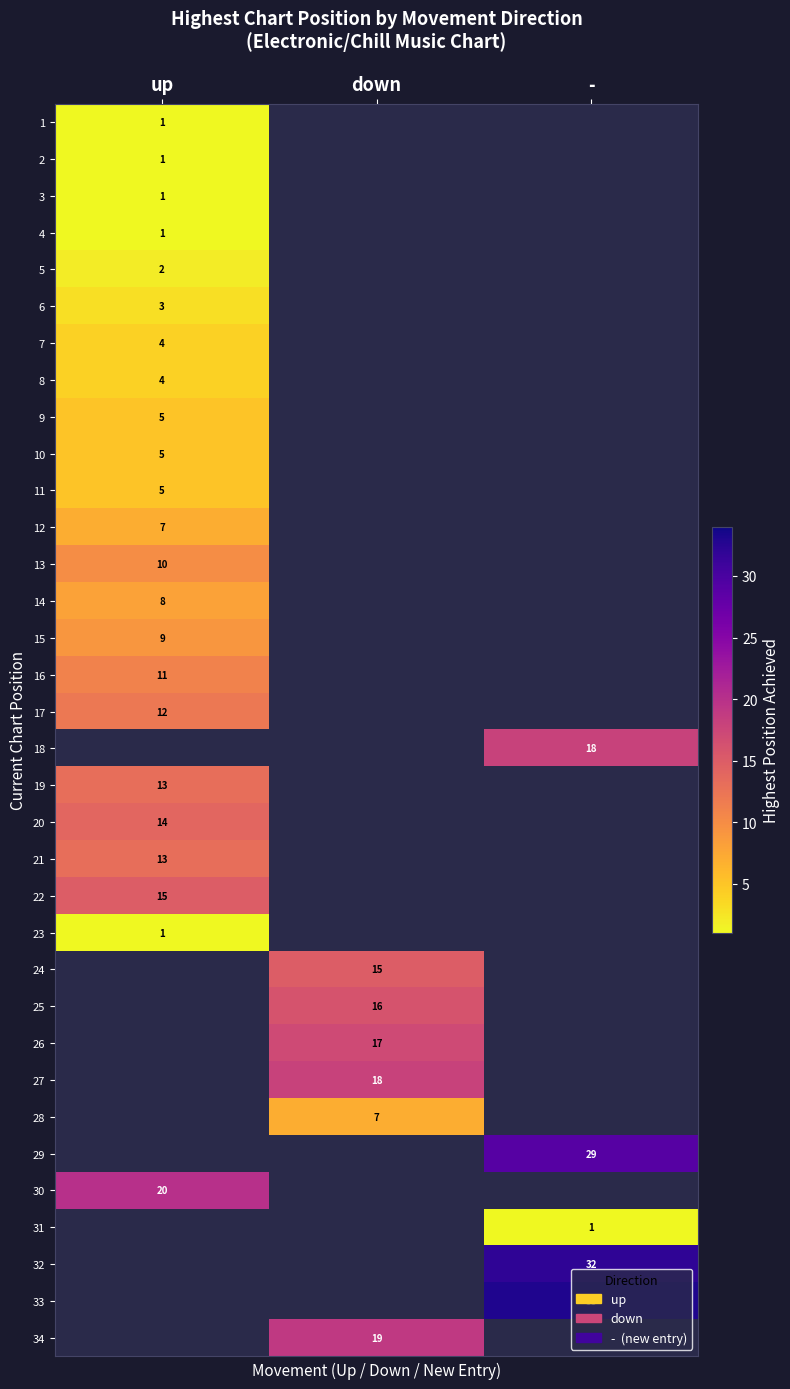

Between - and up, which is larger?

up